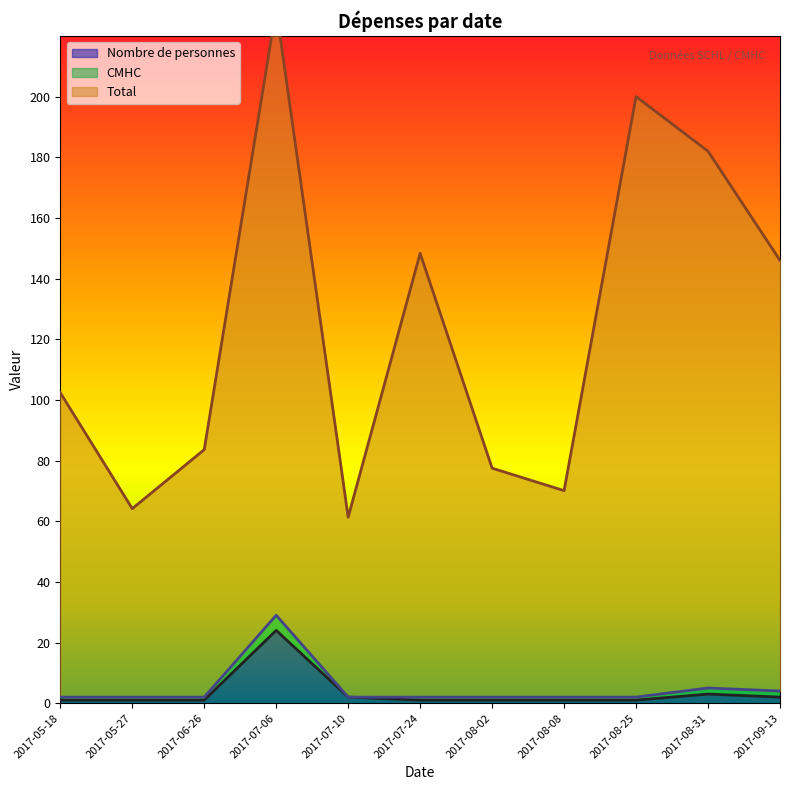

Which series has the largest total across all categories?

Total